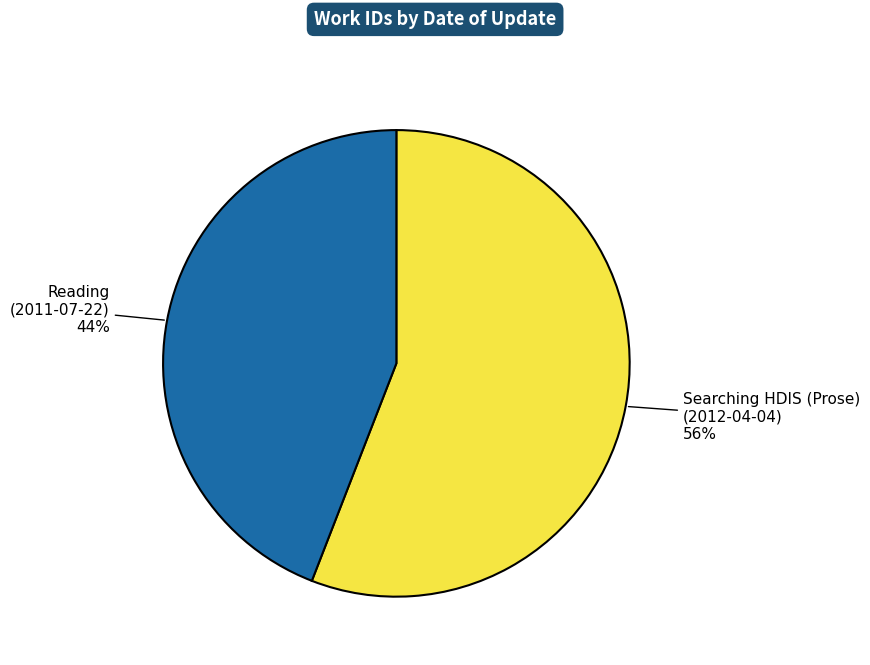

True or false: Reading (2011-07-22) accounts for 29% of the total.

False